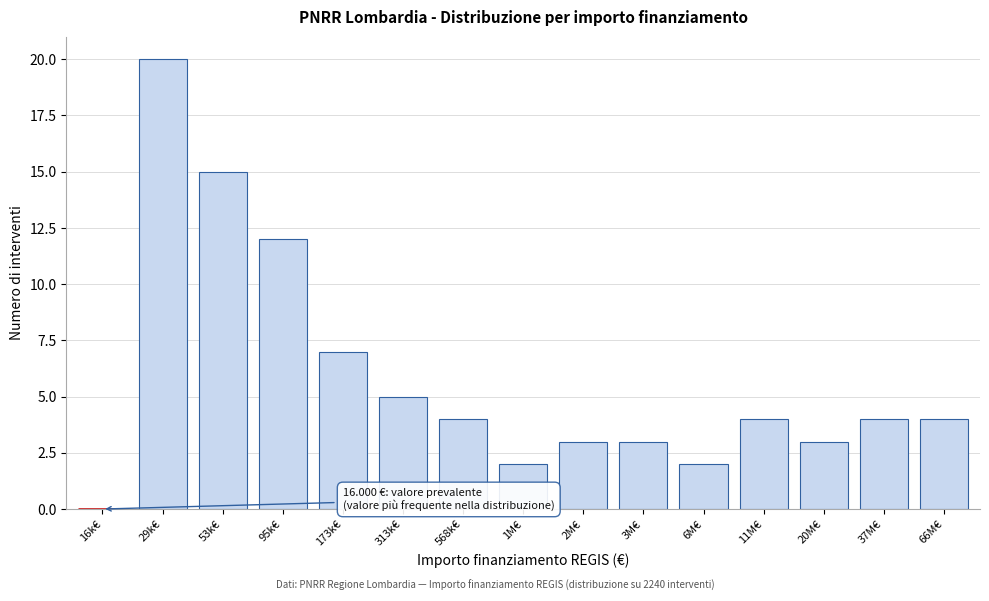

Reading left to right, transcribe all the data shown in this chart.

16k€=0	29k€=20	53k€=15	95k€=12	173k€=7	313k€=5	568k€=4	1M€=2	2M€=3	3M€=3	6M€=2	11M€=4	20M€=3	37M€=4	66M€=4